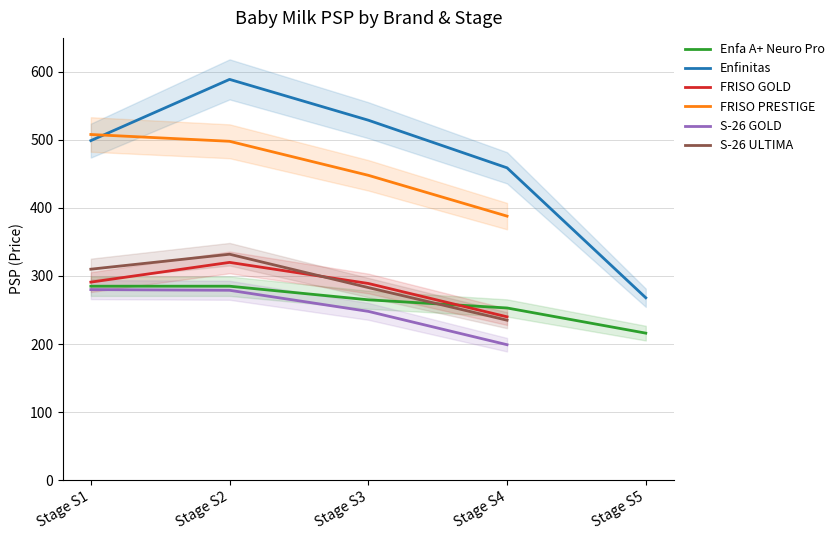

Between Stage S4 and Stage S2, which is larger?

Stage S2